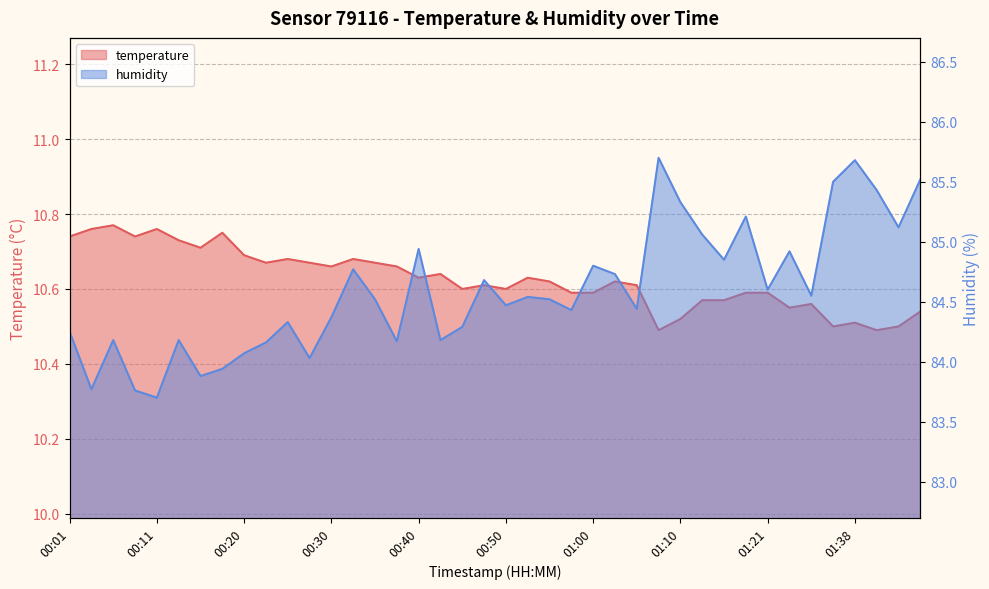

Reading left to right, what are all the values shown in this chart?

temperature: 00:01=10.7	00:03=10.8	00:06=10.8	00:08=10.7	00:11=10.8	00:13=10.7	00:16=10.7	00:18=10.8	00:20=10.7	00:23=10.7	00:25=10.7	00:28=10.7	00:30=10.7	00:33=10.7	00:35=10.7	00:38=10.7	00:40=10.6	00:43=10.6	00:45=10.6	00:48=10.6	00:50=10.6	00:53=10.6	00:55=10.6	00:57=10.6	01:00=10.6	01:02=10.6	01:05=10.6	01:07=10.5	01:10=10.5	01:13=10.6	01:15=10.6	01:18=10.6	01:21=10.6	01:24=10.6	01:26=10.6	01:35=10.5	01:38=10.5	01:40=10.5	01:43=10.5	01:45=10.5
humidity: 00:01=84.2	00:03=83.8	00:06=84.2	00:08=83.8	00:11=83.7	00:13=84.2	00:16=83.9	00:18=83.9	00:20=84.1	00:23=84.2	00:25=84.3	00:28=84.0	00:30=84.4	00:33=84.8	00:35=84.5	00:38=84.2	00:40=84.9	00:43=84.2	00:45=84.3	00:48=84.7	00:50=84.5	00:53=84.5	00:55=84.5	00:57=84.4	01:00=84.8	01:02=84.7	01:05=84.4	01:07=85.7	01:10=85.3	01:13=85.1	01:15=84.8	01:18=85.2	01:21=84.6	01:24=84.9	01:26=84.5	01:35=85.5	01:38=85.7	01:40=85.4	01:43=85.1	01:45=85.5